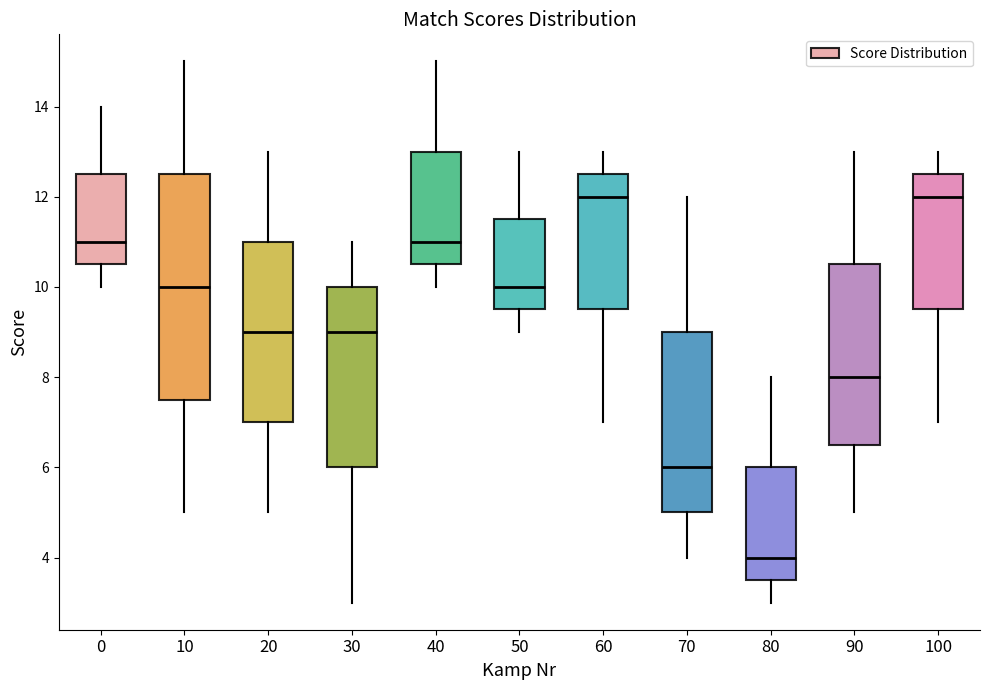

Reading left to right, read every box against the y-axis: the position of its median line, the range the box covers, and the ends of its whiskers. The values are not printed on the chart, so give them approximately, as read against the axis.

0: median 11.0, box 10.6 to 12.6, whiskers 10.0 to 14.0
10: median 10.0, box 7.6 to 12.6, whiskers 5.0 to 15.0
20: median 9.0, box 7.0 to 11.0, whiskers 5.0 to 13.0
30: median 9.0, box 6.0 to 10.0, whiskers 3.0 to 11.0
40: median 11.0, box 10.6 to 13.0, whiskers 10.0 to 15.0
50: median 10.0, box 9.6 to 11.6, whiskers 9.0 to 13.0
60: median 12.0, box 9.6 to 12.6, whiskers 7.0 to 13.0
70: median 6.0, box 5.0 to 9.0, whiskers 4.0 to 12.0
80: median 4.0, box 3.6 to 6.0, whiskers 3.0 to 8.0
90: median 8.0, box 6.6 to 10.6, whiskers 5.0 to 13.0
100: median 12.0, box 9.6 to 12.6, whiskers 7.0 to 13.0